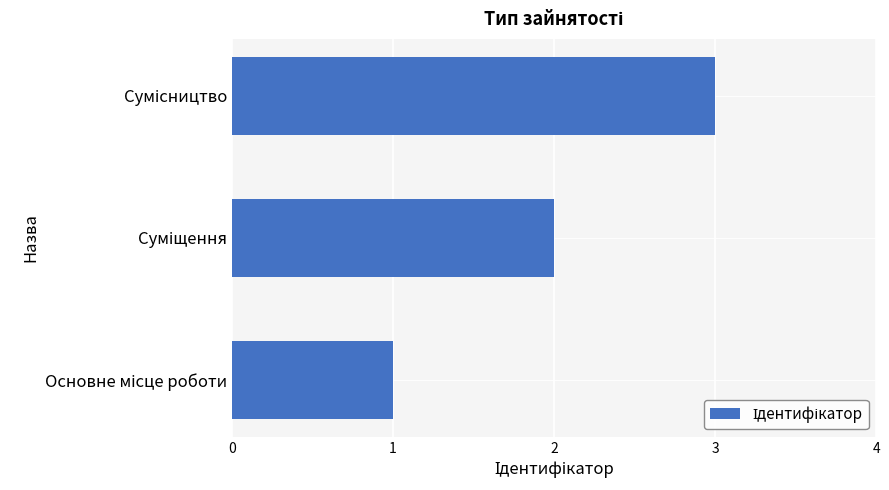

What is the sum of all values?

6